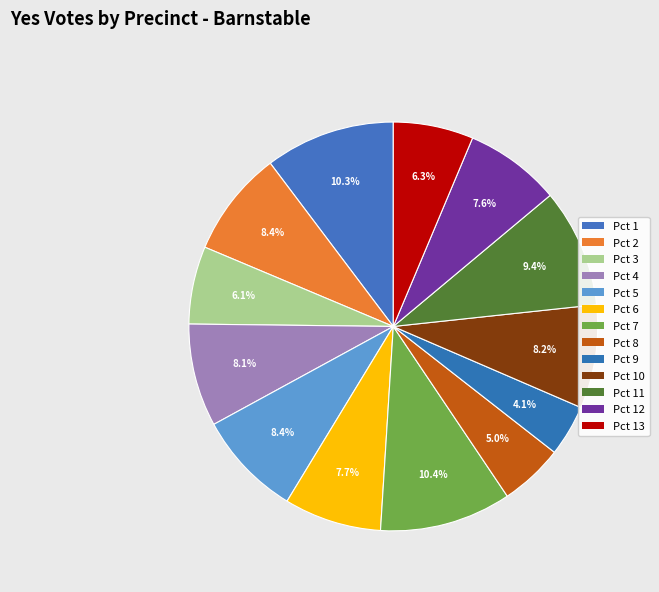

How many segments does this pie chart have?

13